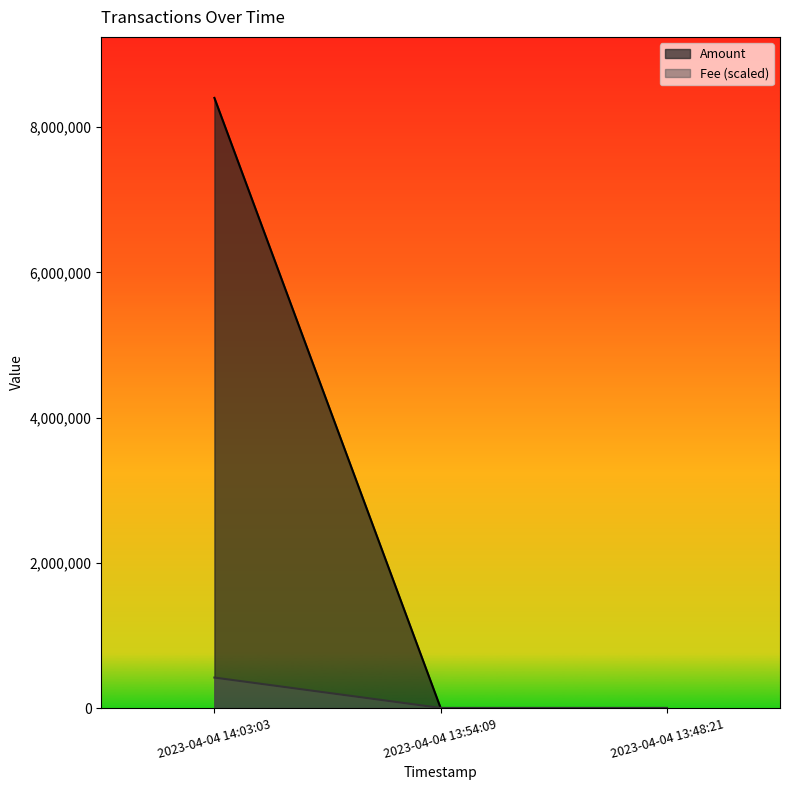

What are all the series names shown in the legend?

Amount, Fee (scaled)